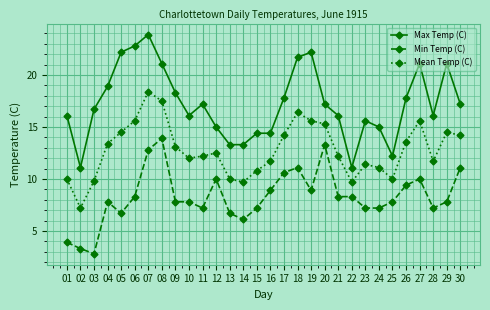

What is the sum of the Min Temp (C) values at 01 and 03?

6.7